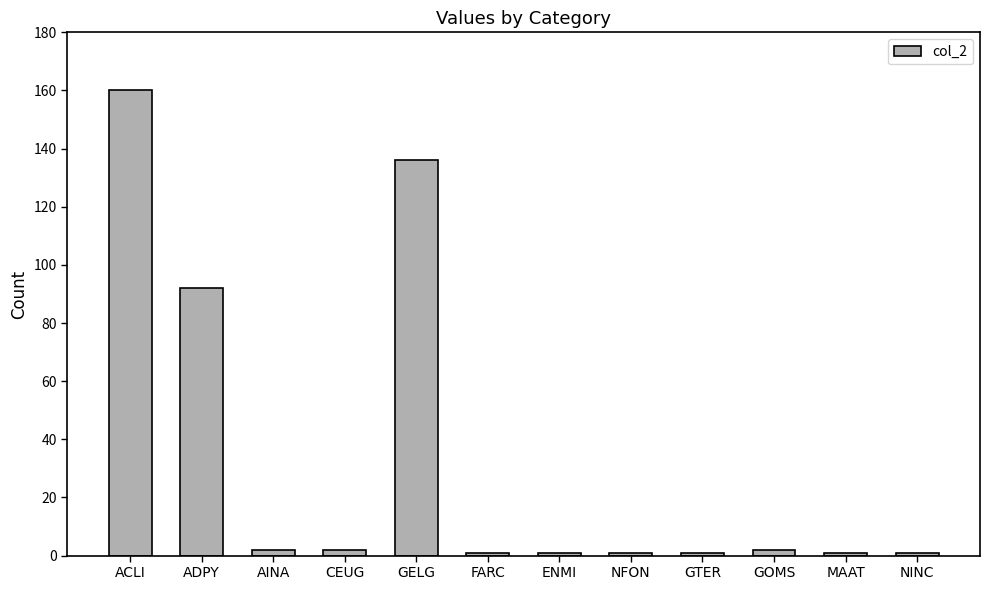

Between CEUG and ADPY, which is larger?

ADPY